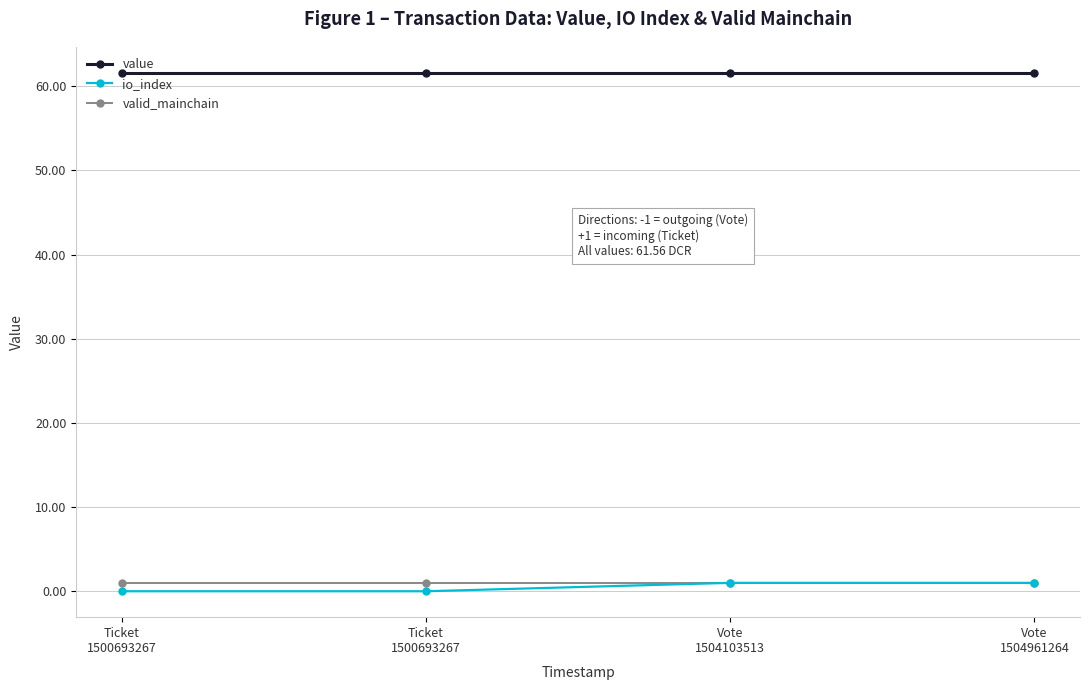

True or false: io_index and value intersect in this chart.

False